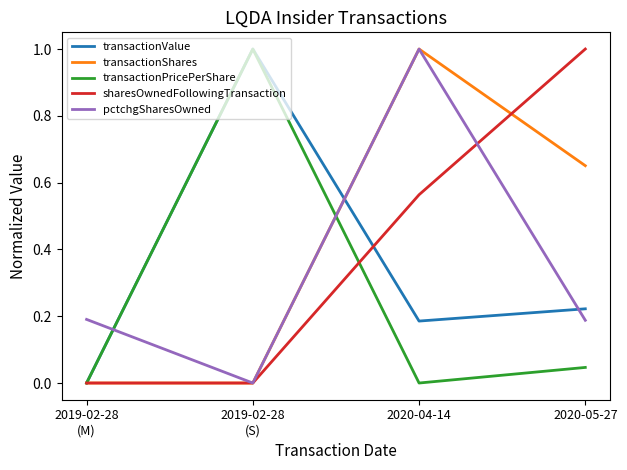

What is the highest value of the transactionValue series?

1.0